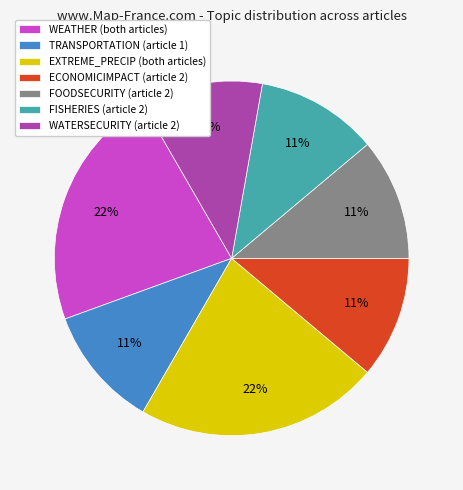

To the nearest percent, what is the difference between the largest and smallest slice percentages?

11%